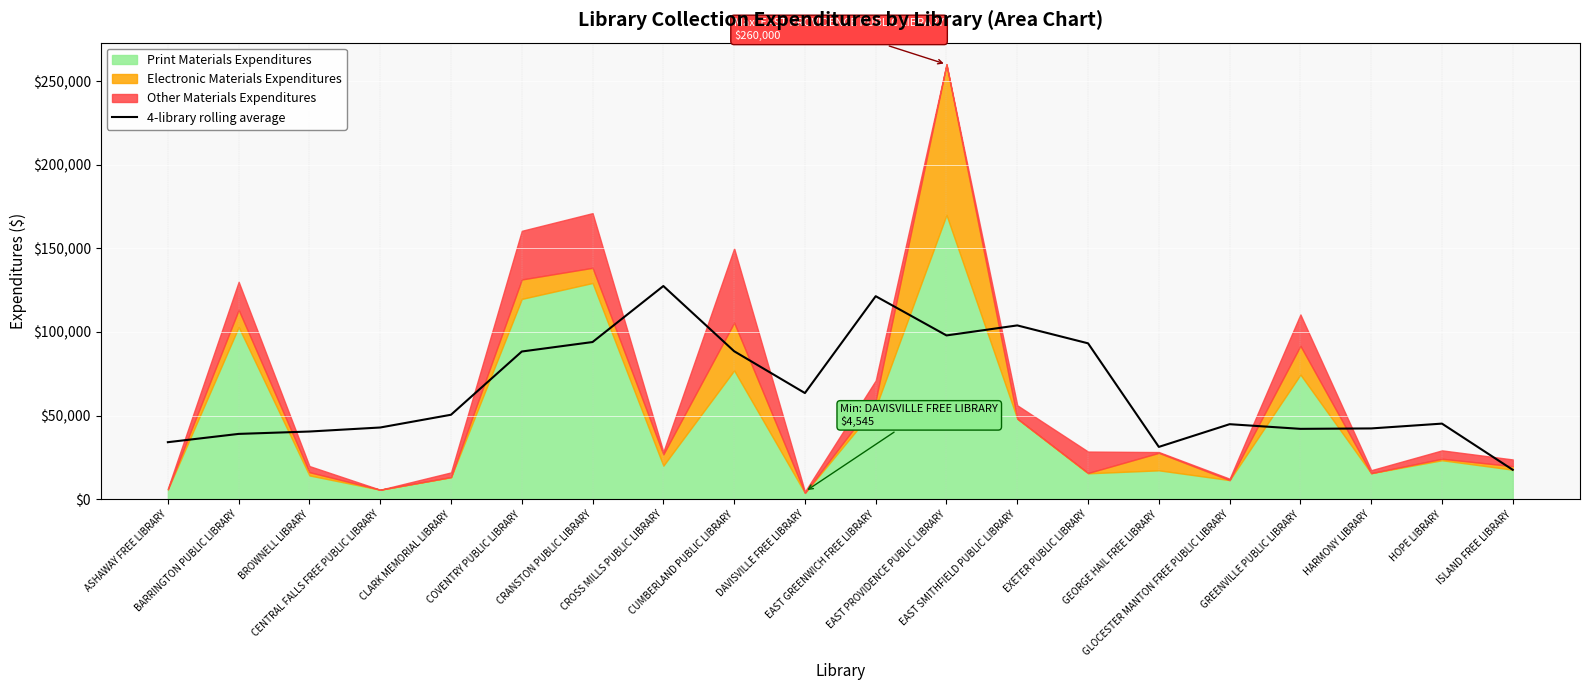

What is the maximum value for 4-library rolling average?

127476.5